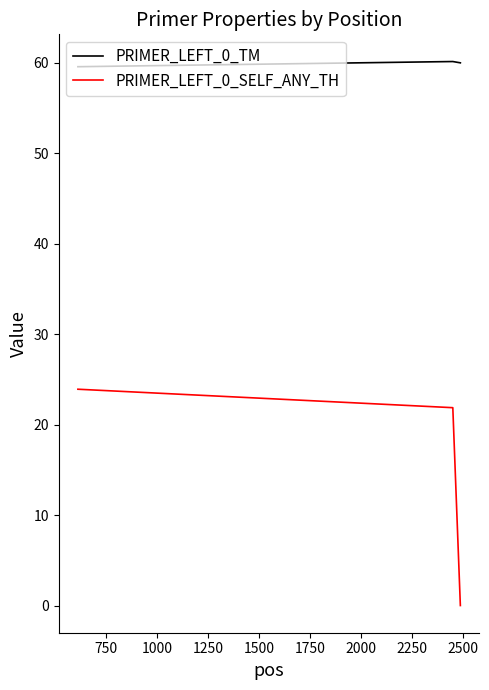

What is the greatest value displayed?

60.1